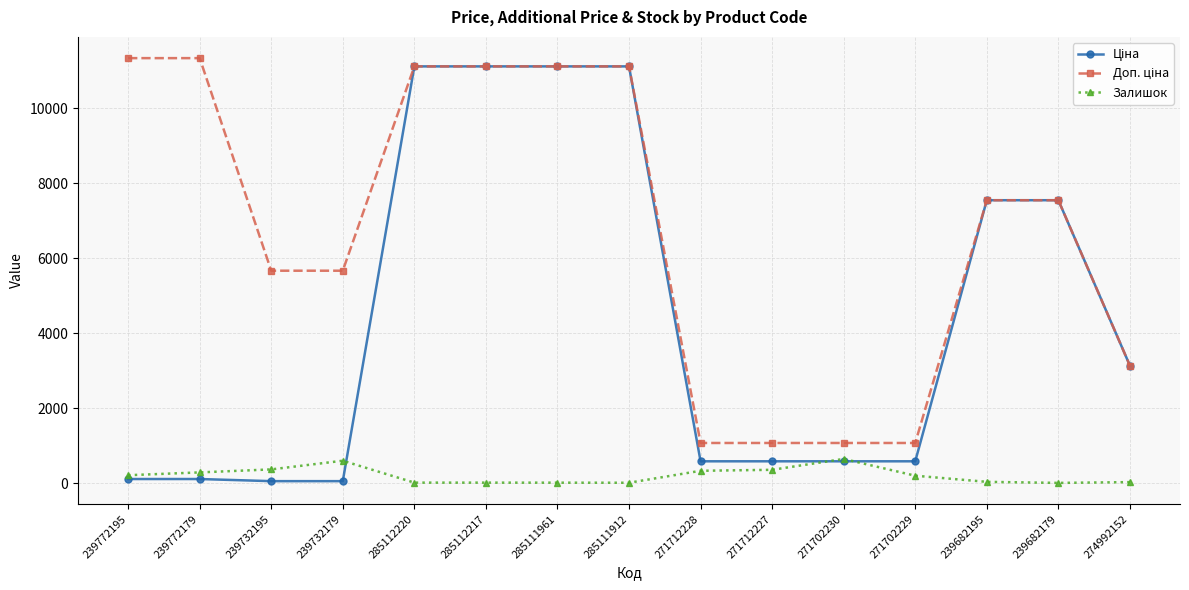

What is the maximum value shown in the chart?

11334.0